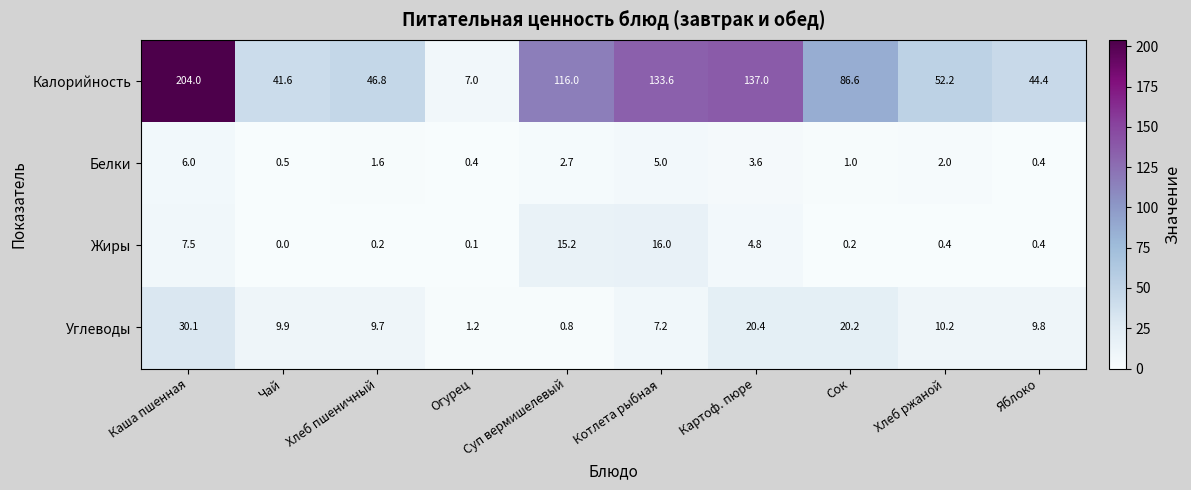

What is the total value across all series at Картоф. пюре?

165.8